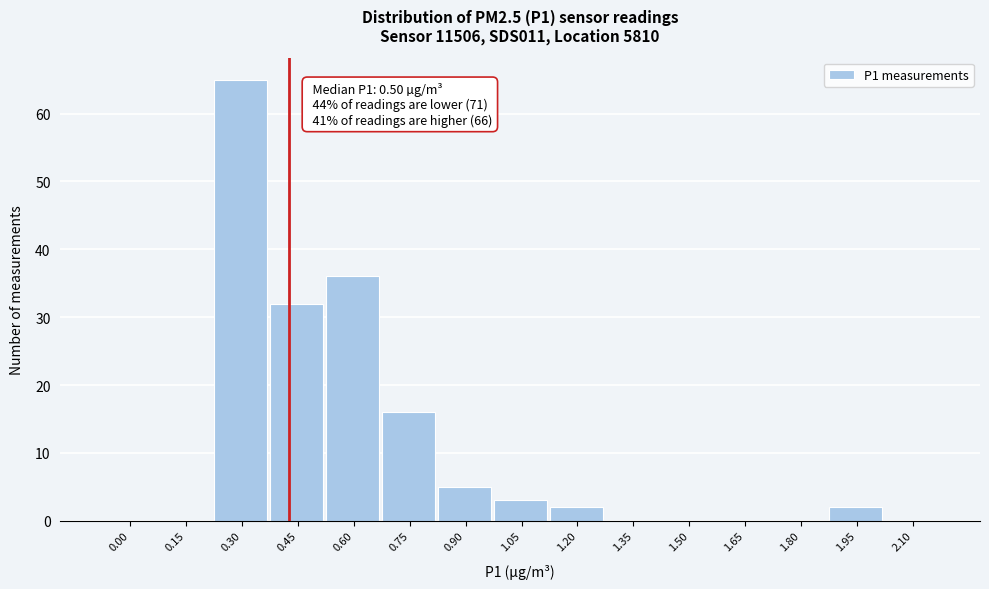

Reading left to right, transcribe all the data shown in this chart.

0.00=0	0.15=0	0.30=65	0.45=32	0.60=36	0.75=16	0.90=5	1.05=3	1.20=2	1.35=0	1.50=0	1.65=0	1.80=0	1.95=2	2.10=0